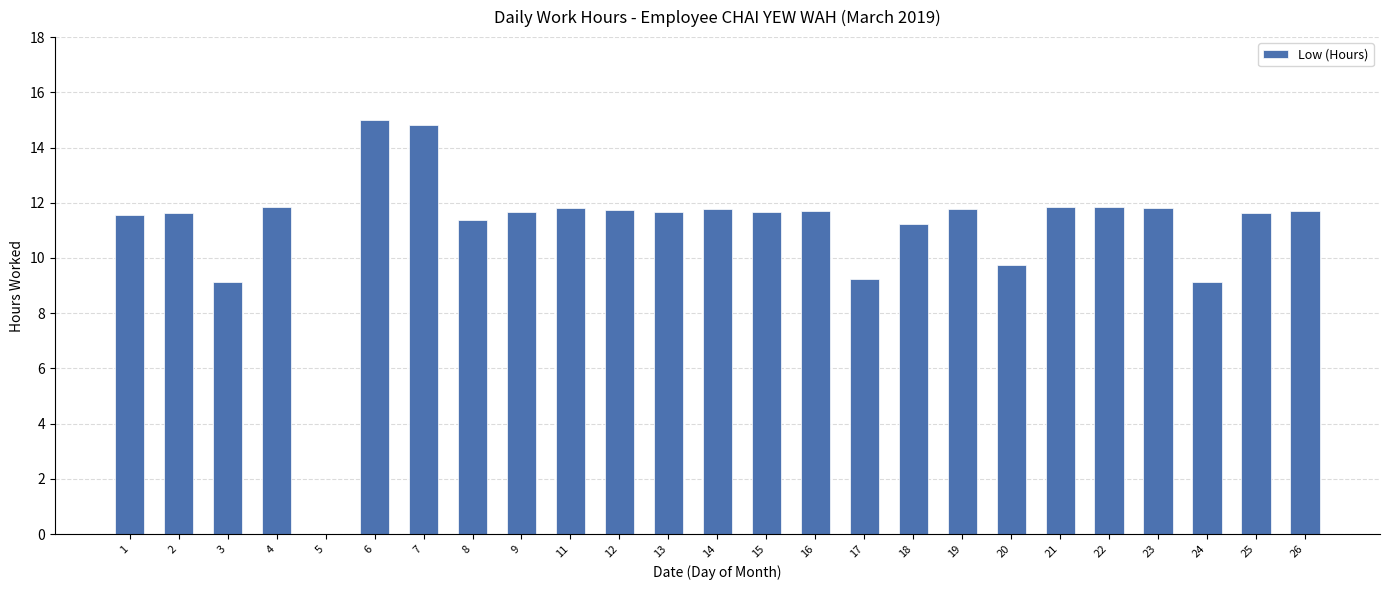

What is the maximum value shown in the chart?

15.0